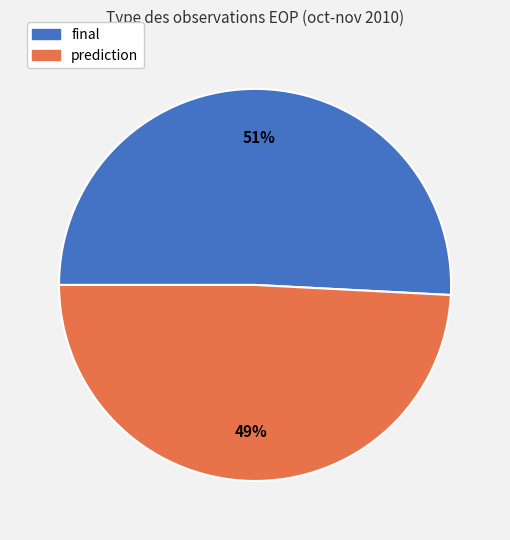

Which slice is the largest?

final